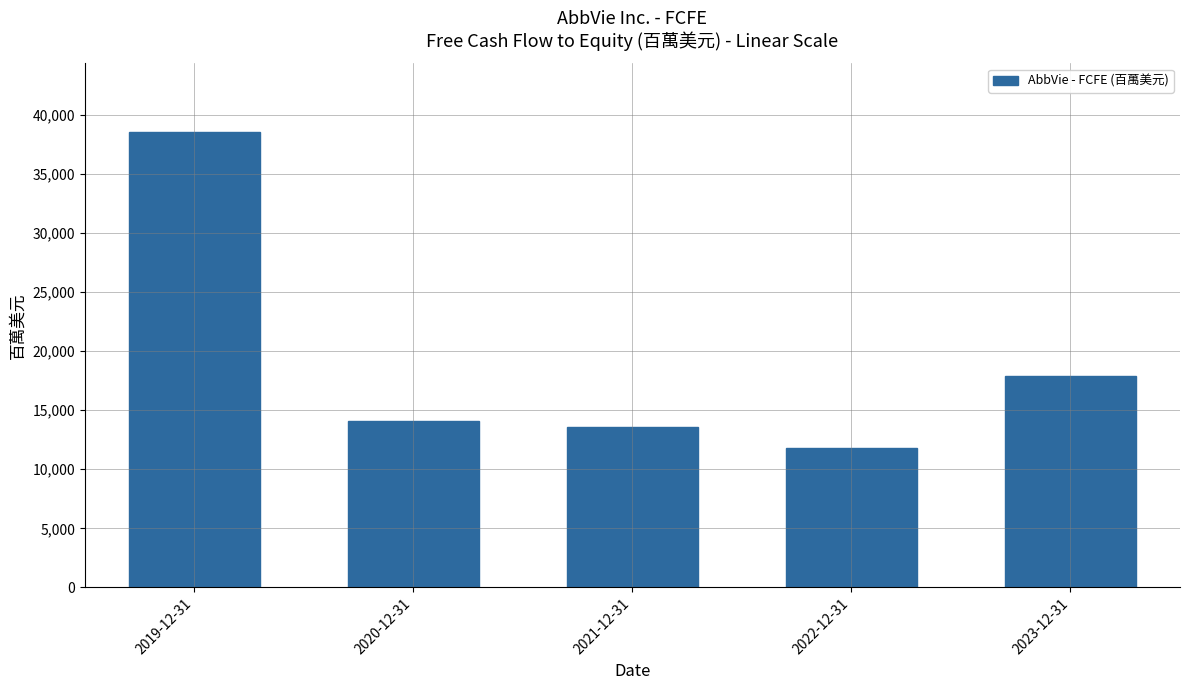

Are the bars grouped side by side (vs. stacked)?

No